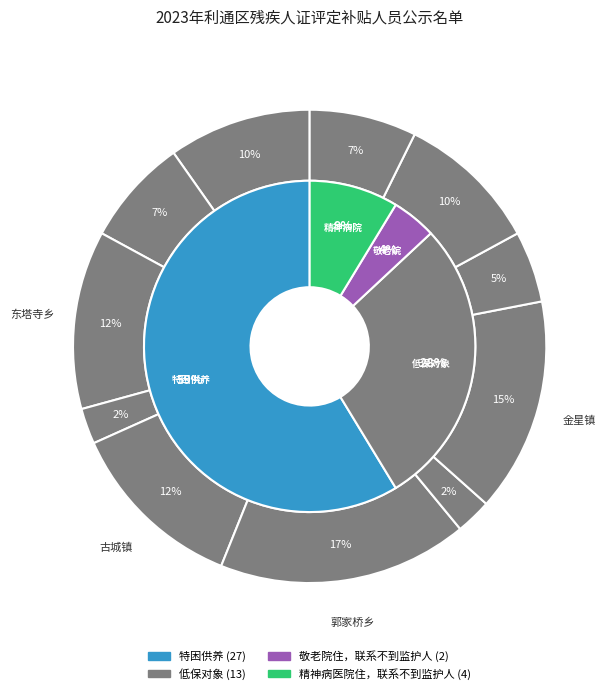

Is it true that 东塔寺乡 is 12% of the pie?

True